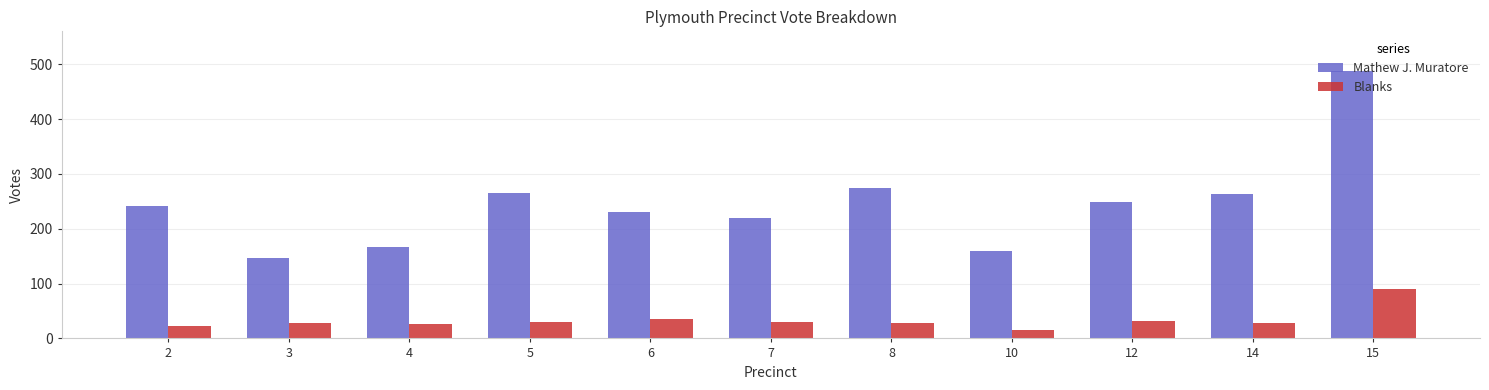

What is the sum of all Blanks values?

369